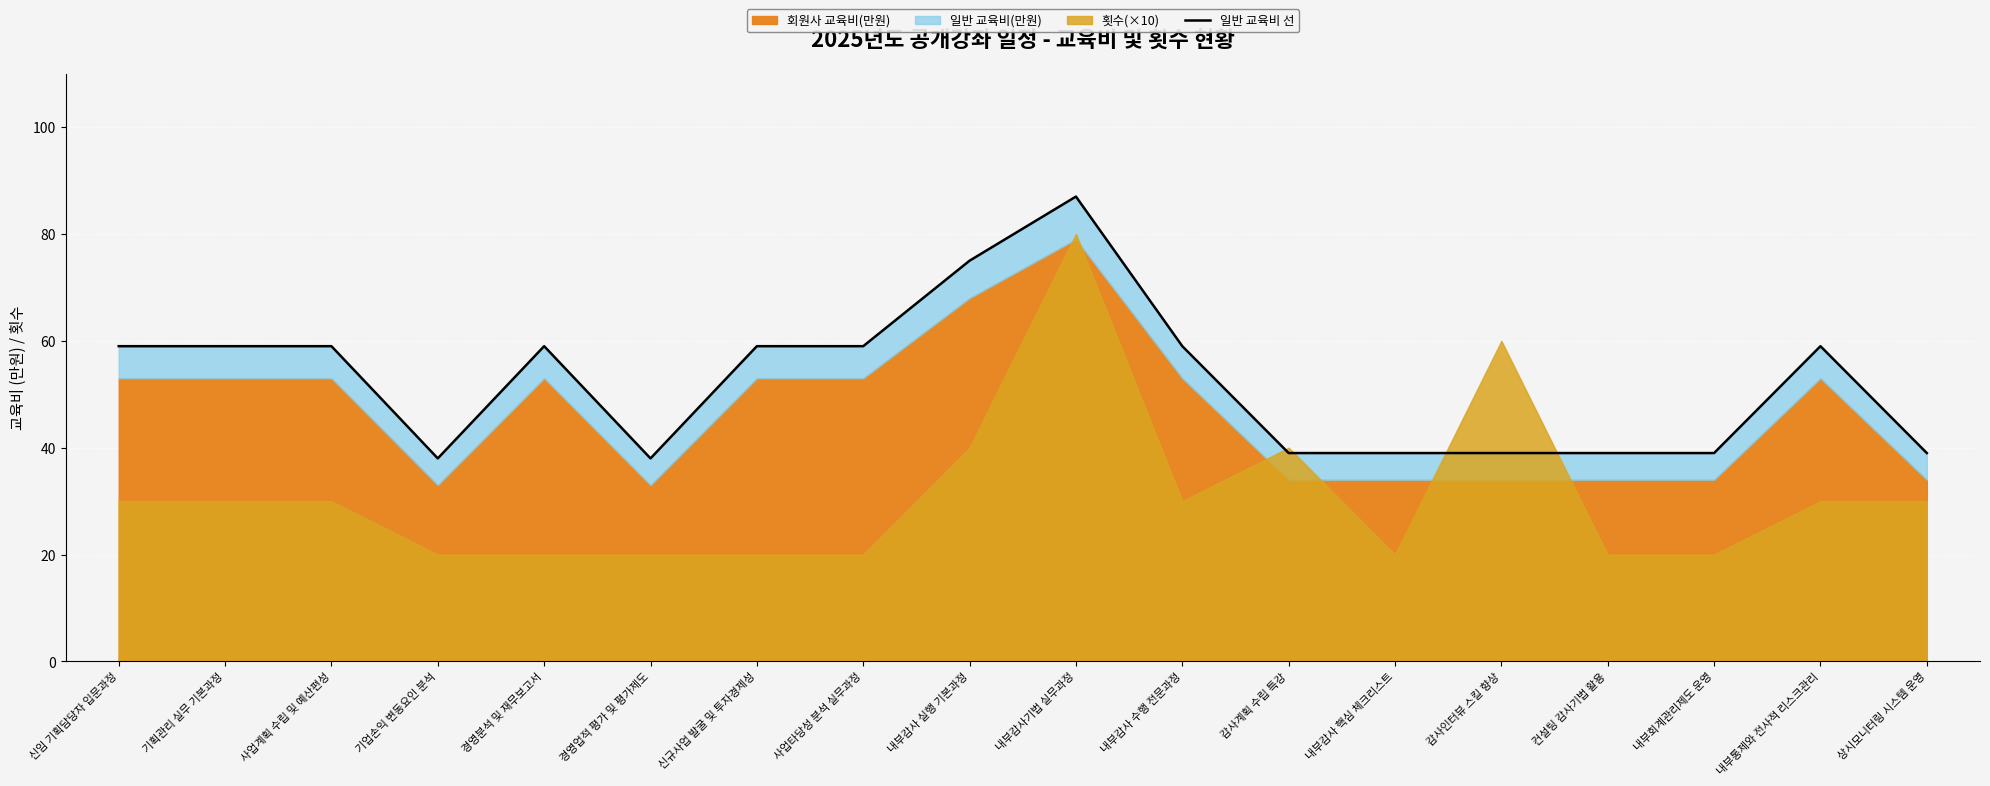

How many interior local valleys (lower than both neighbors) does the data have?

2